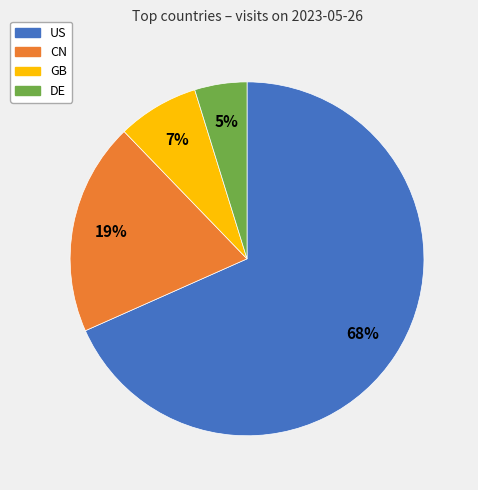

Rank the categories by value from highest to lowest.

US, CN, GB, DE